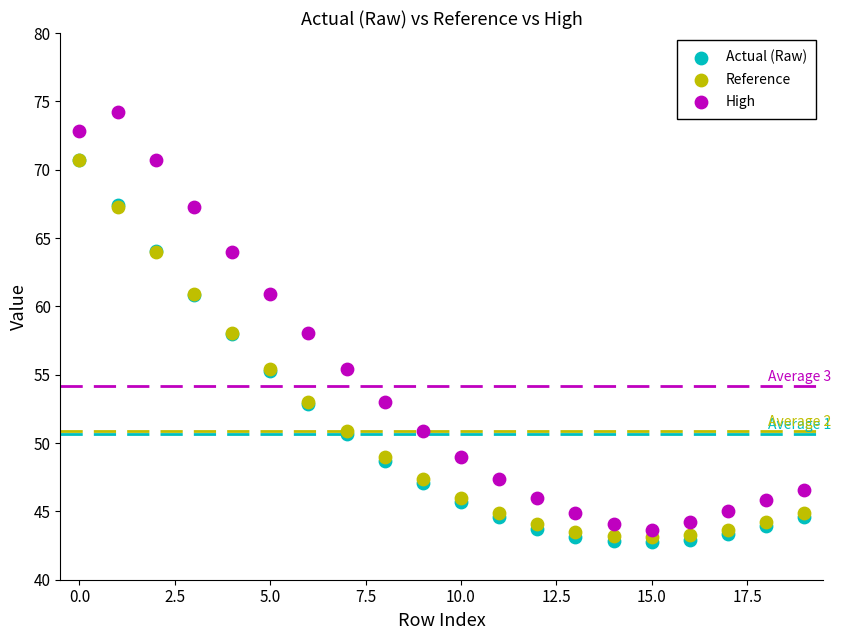

Which series reaches the maximum Y coordinate?

High